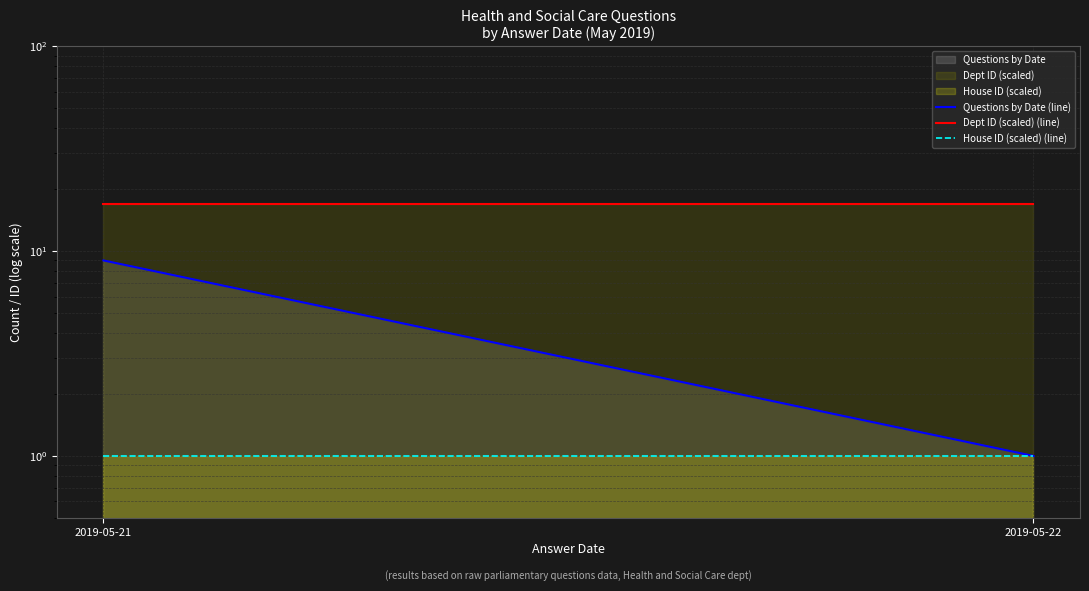

Which series changed the most between 2019-05-21 and 2019-05-22?

Questions by Date (line)